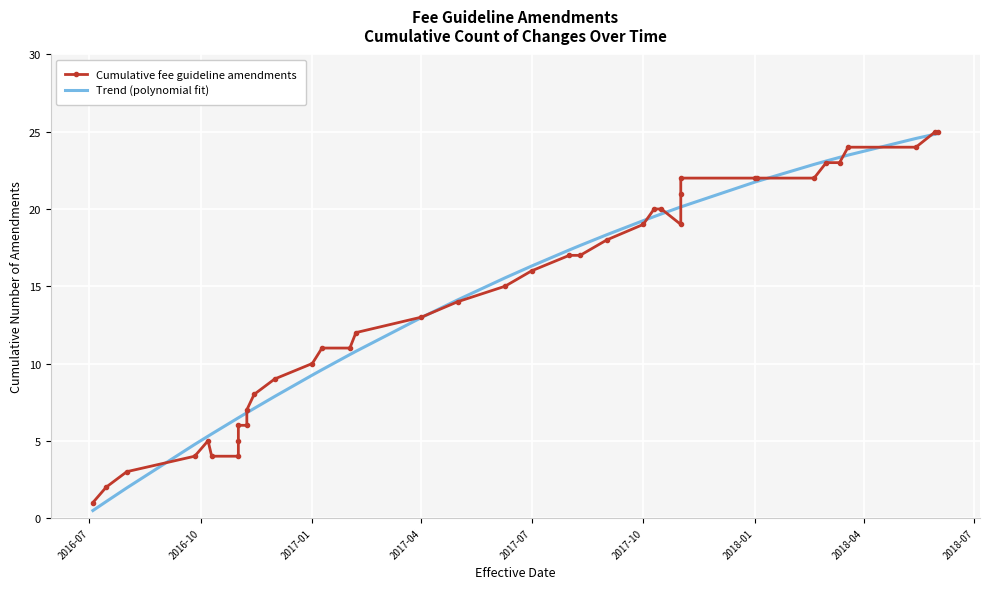

What is the smallest value displayed?

0.5